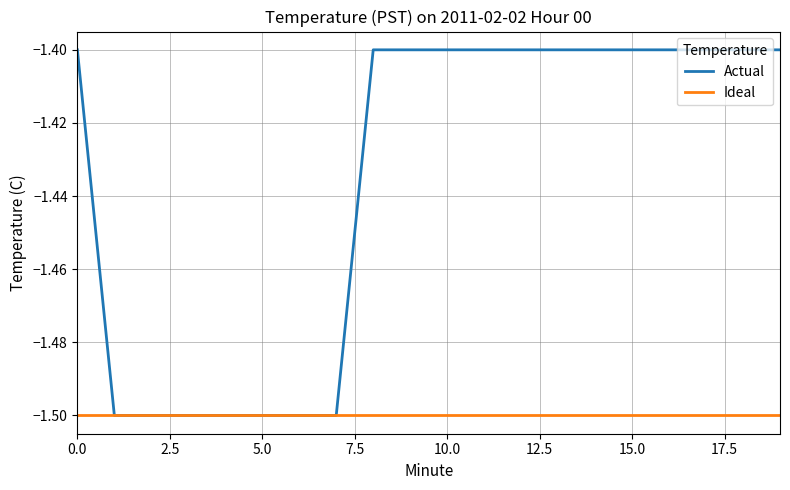

Does the chart display data point markers on the line(s)?

No